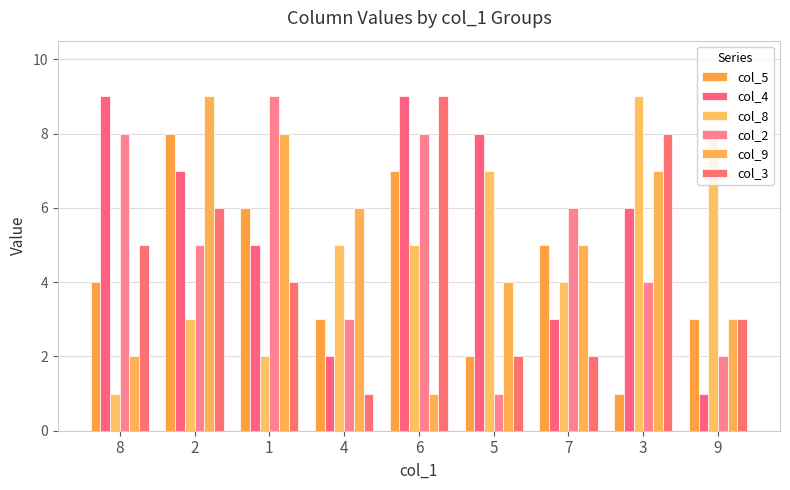

What is the maximum value shown in the chart?

9